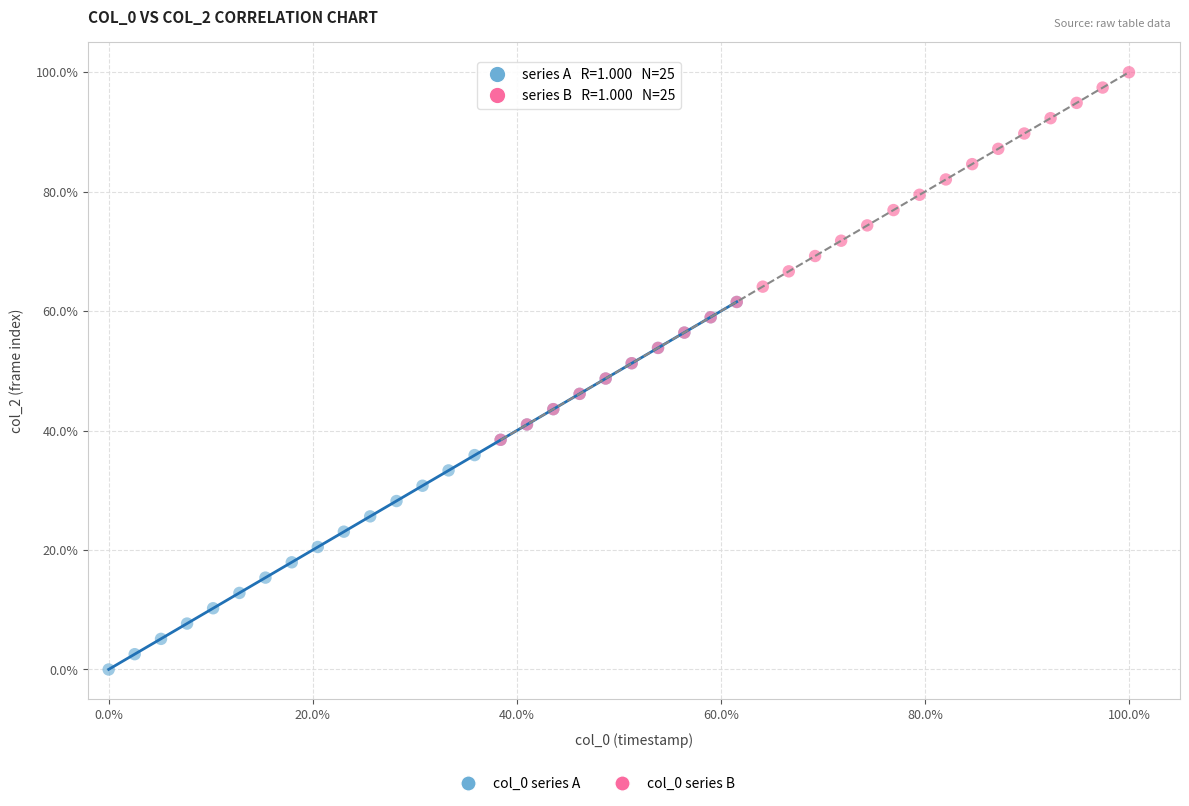

Which series reaches the maximum Y coordinate?

col_0 series B